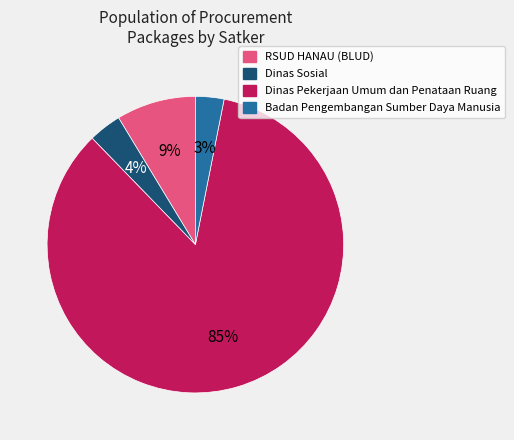

What is the largest slice in the pie chart?

Dinas Pekerjaan Umum dan Penataan Ruang